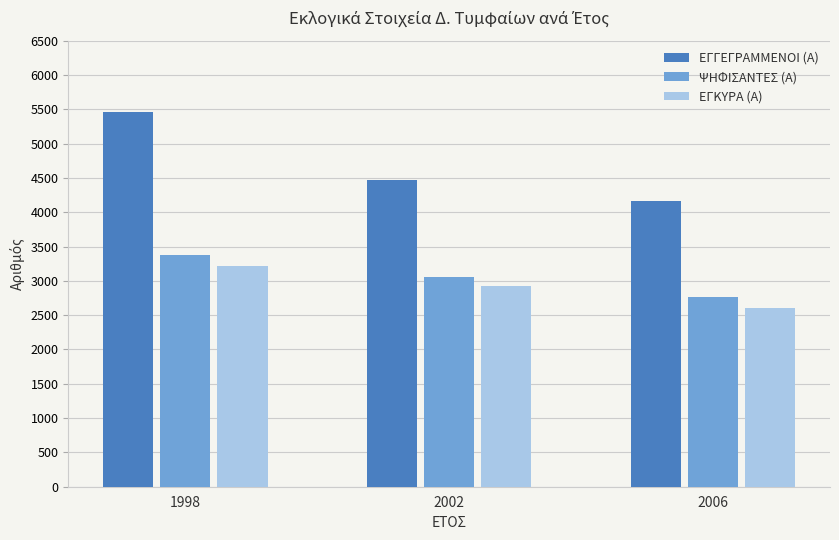

How many distinct data groups are displayed?

3